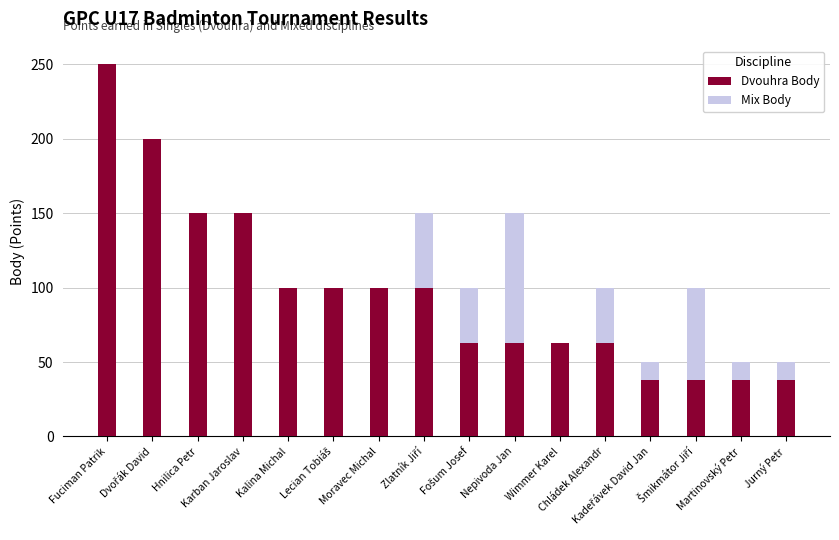

What are all the series names shown in the legend?

Dvouhra Body, Mix Body